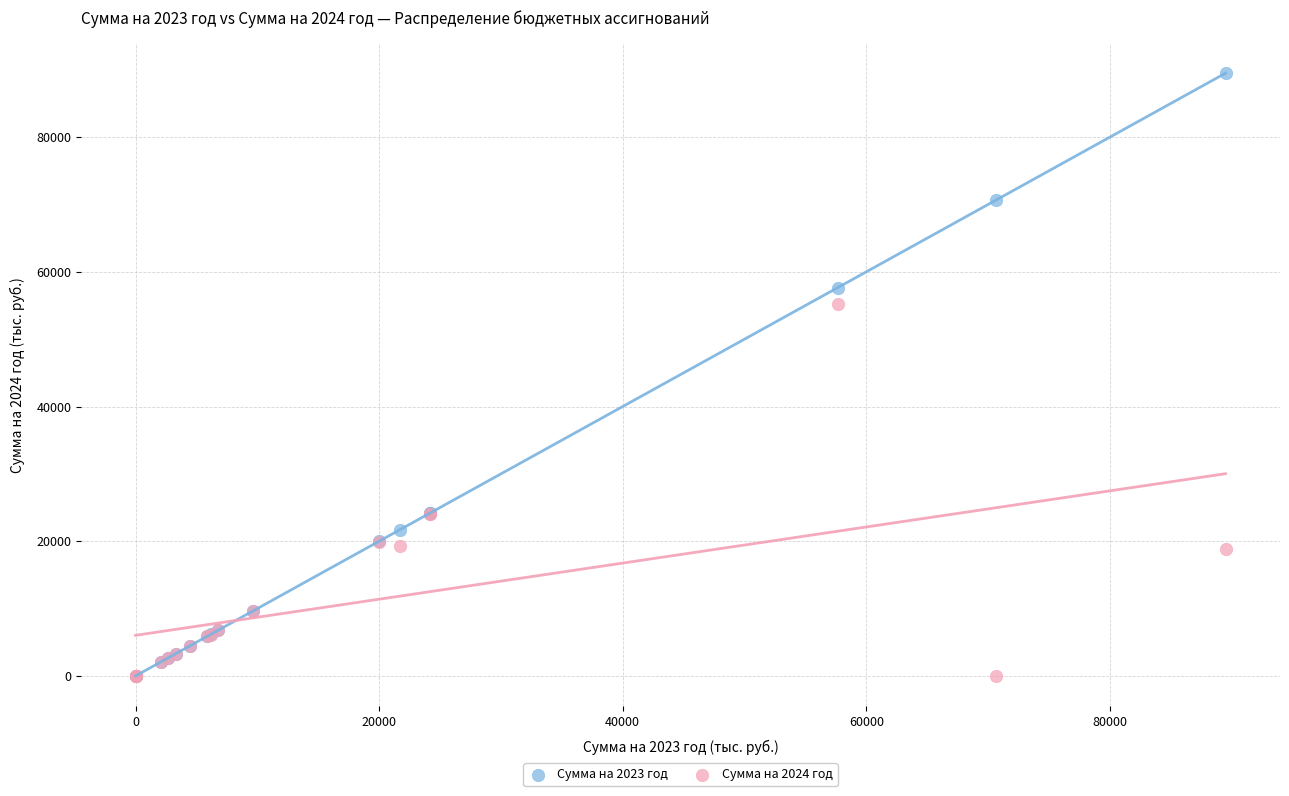

Which series has the largest Y range (max minus min)?

Сумма на 2023 год